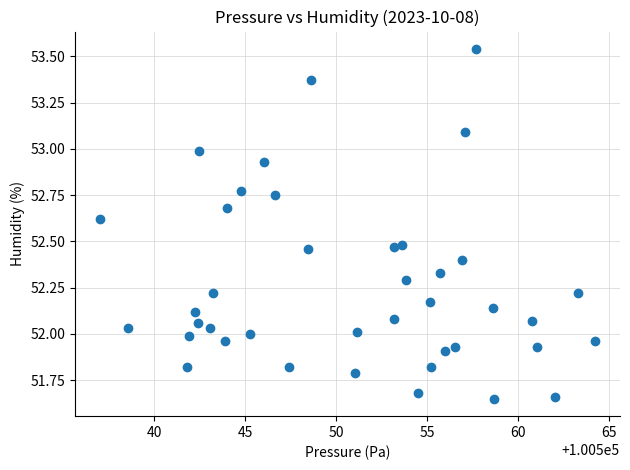

What is the range of X values (max minus min)?

27.2